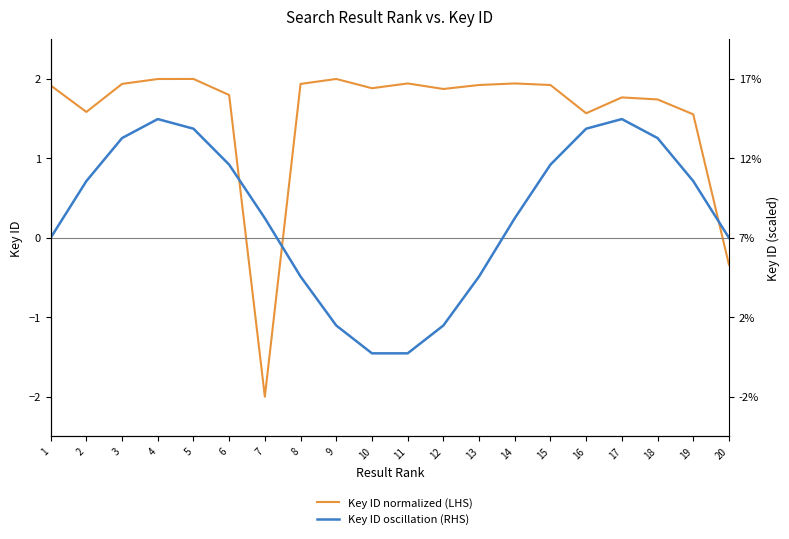

What are all the series names shown in the legend?

Key ID normalized (LHS), Key ID oscillation (RHS)